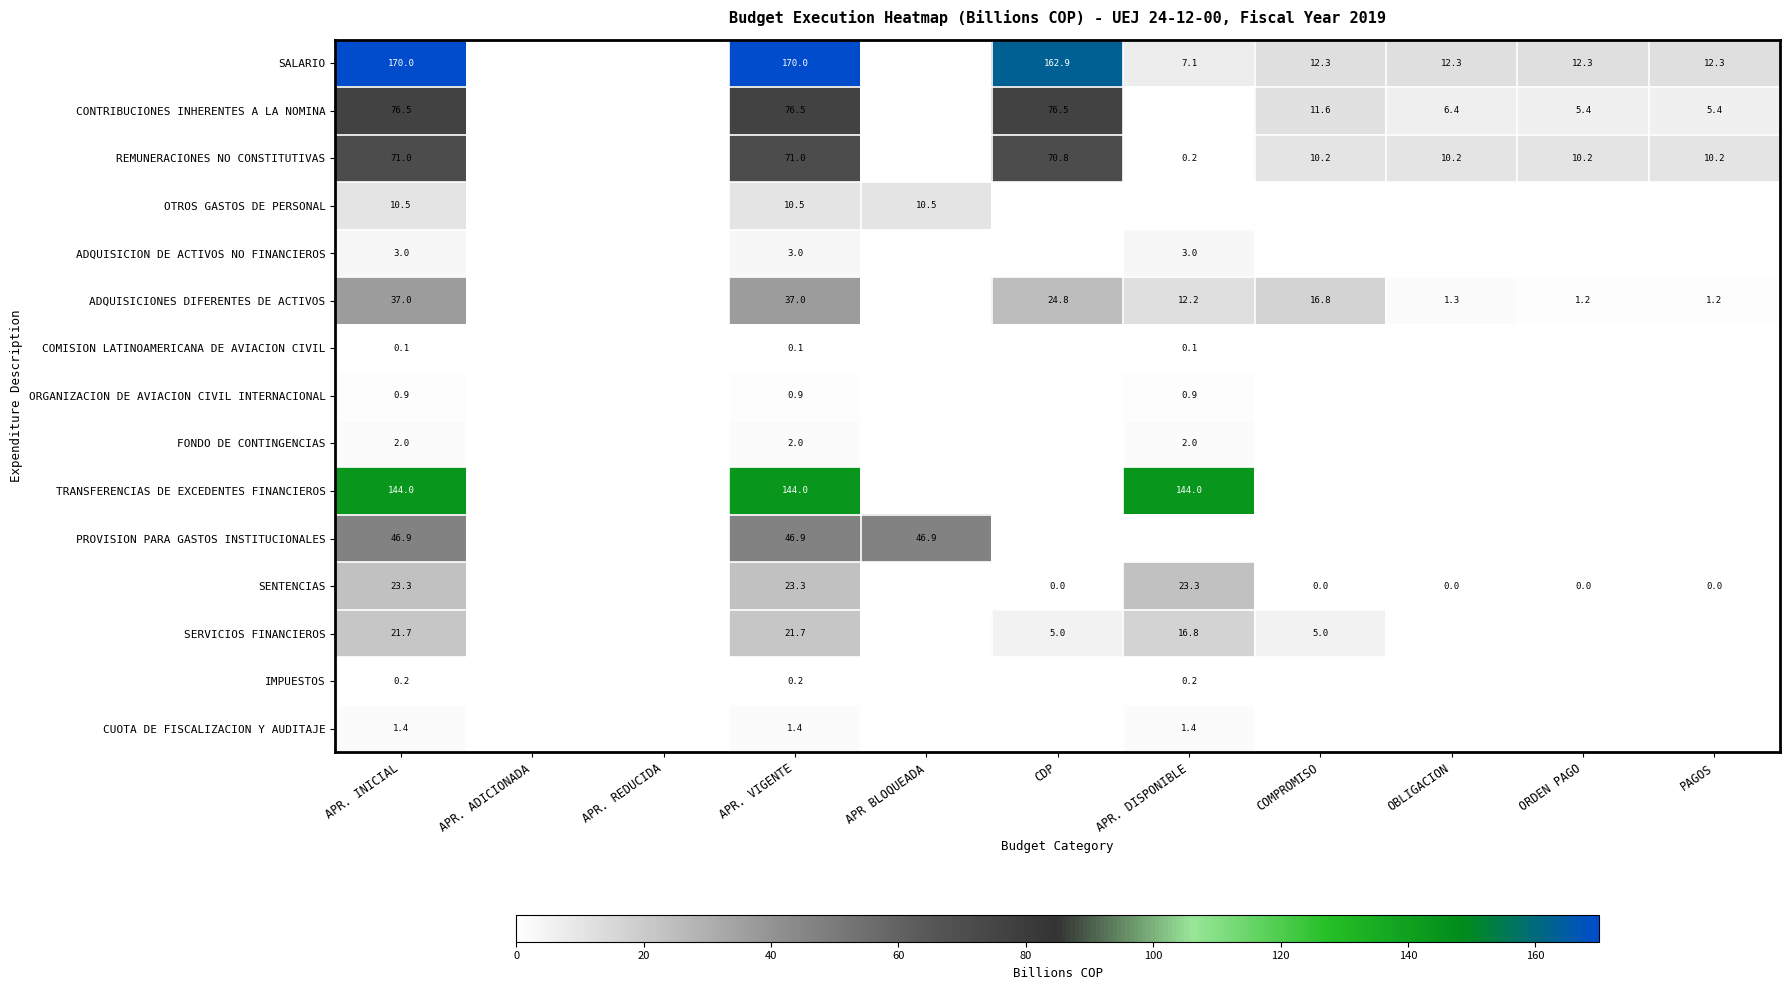

Is it true that REMUNERACIONES NO CONSTITUTIVAS equals 10.2 at OBLIGACION?

True